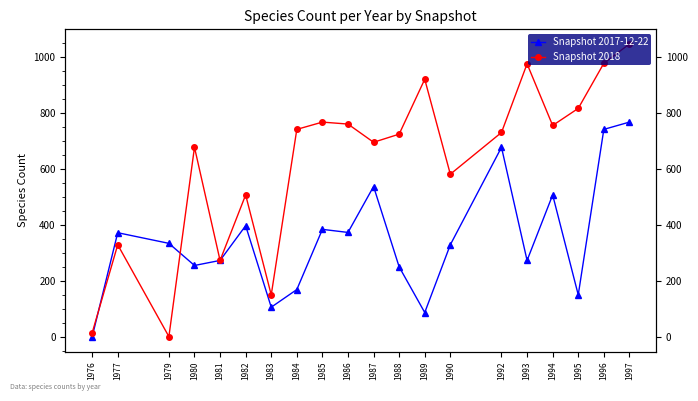

Is it true that Snapshot 2017-12-22 equals 577 at 1982?

False